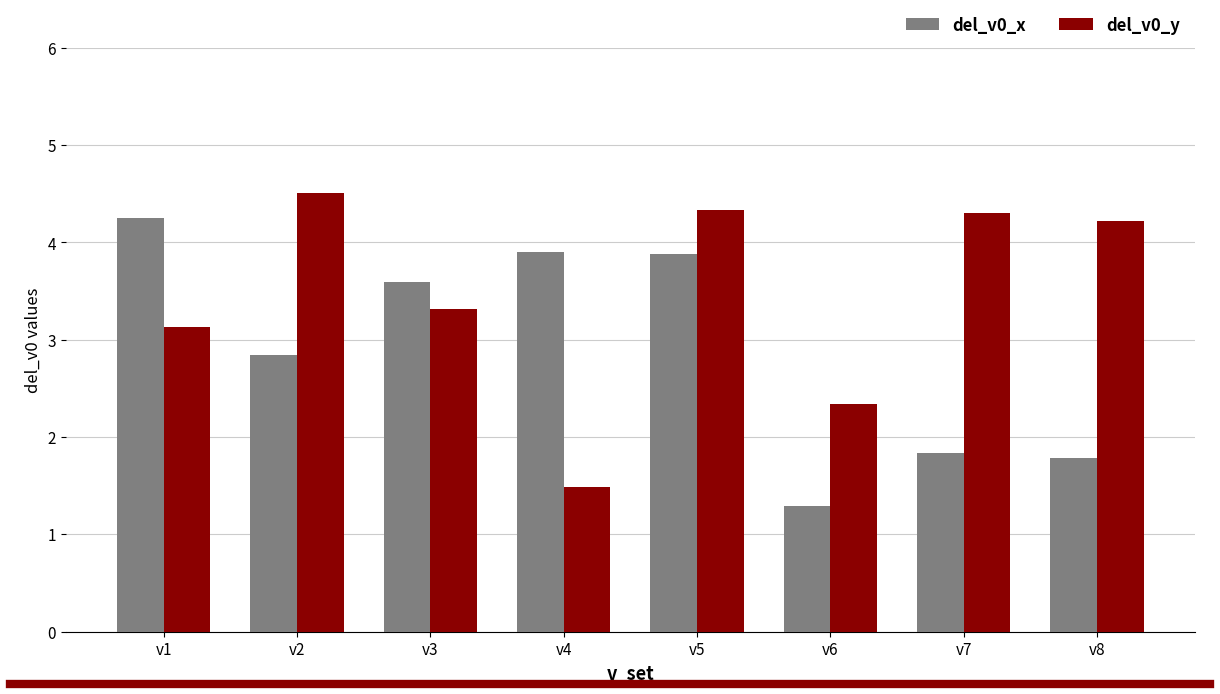

Is it true that del_v0_y equals 5.5 at v3?

False